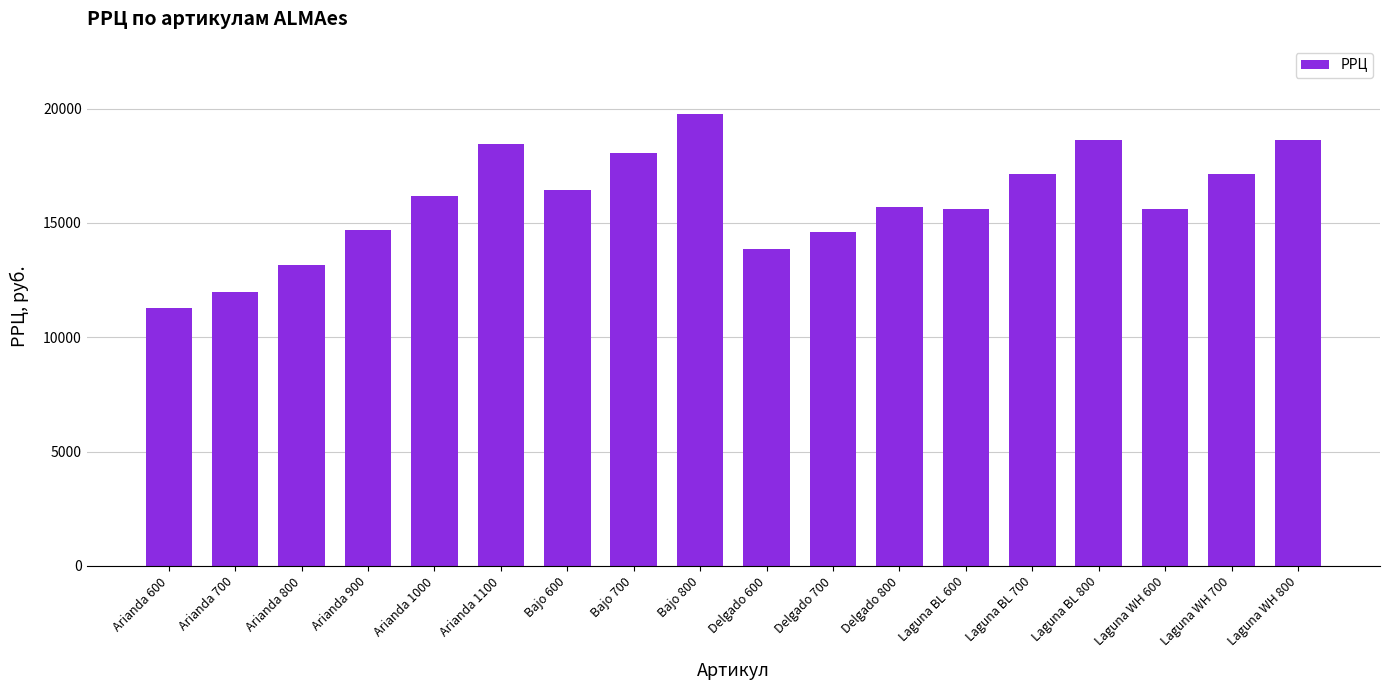

How many data points are less than 16170?

9